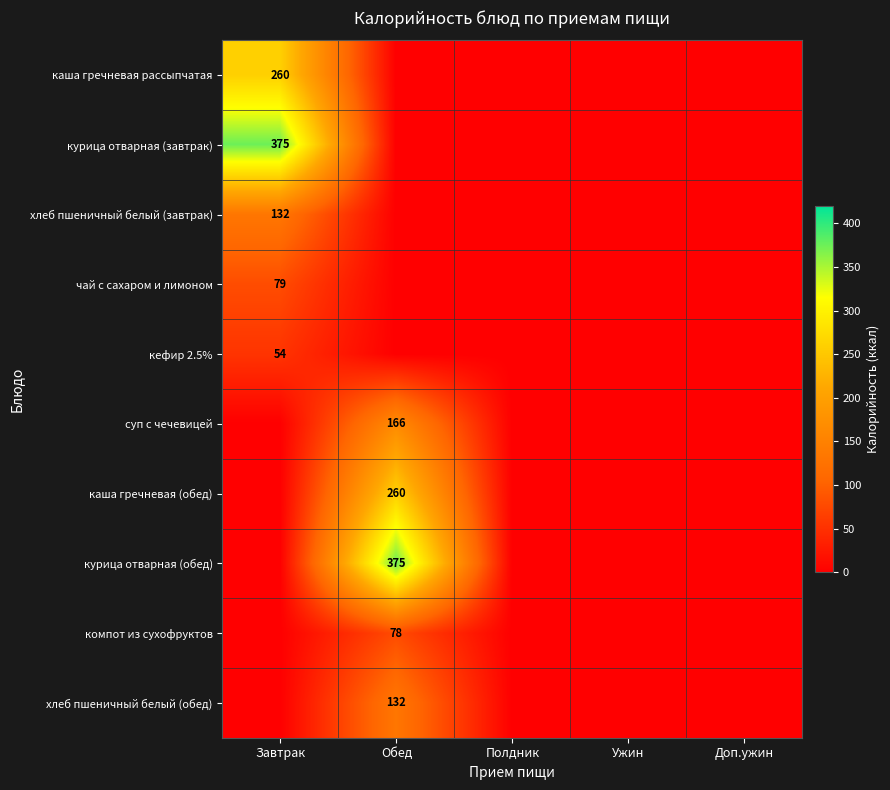

The курица отварная (завтрак) series shows 375 at Завтрак. True or false?

True